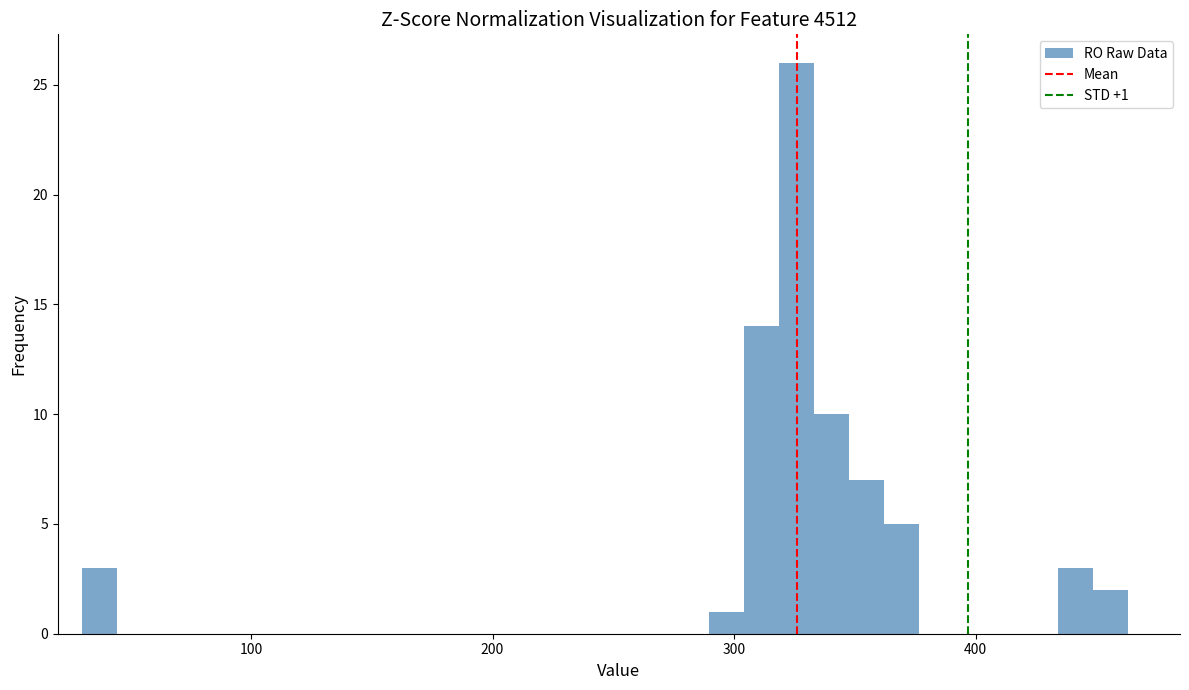

Read against the x-axis, roughly where is the centre of the tallest bar?

330